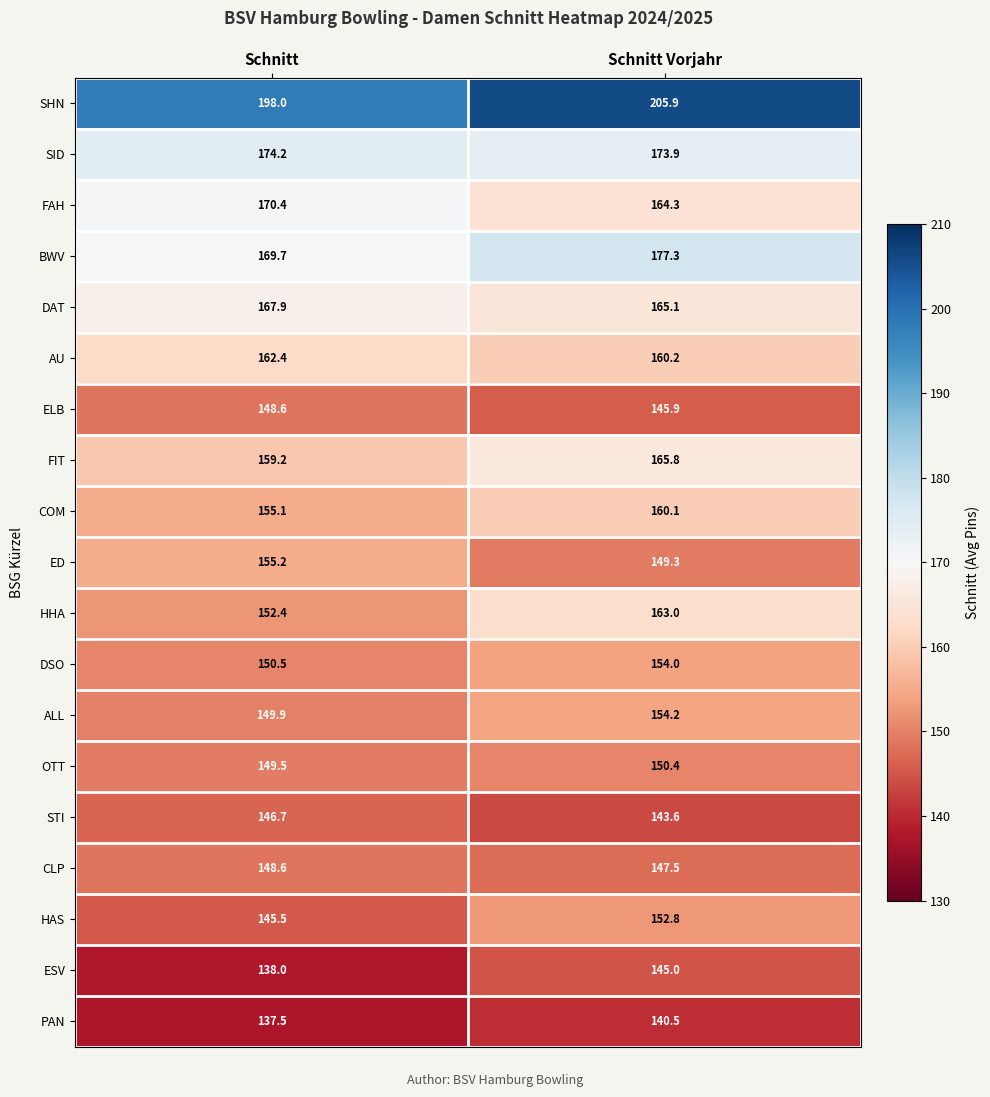

What is the difference between the maximum and minimum values in the SID series?

0.3